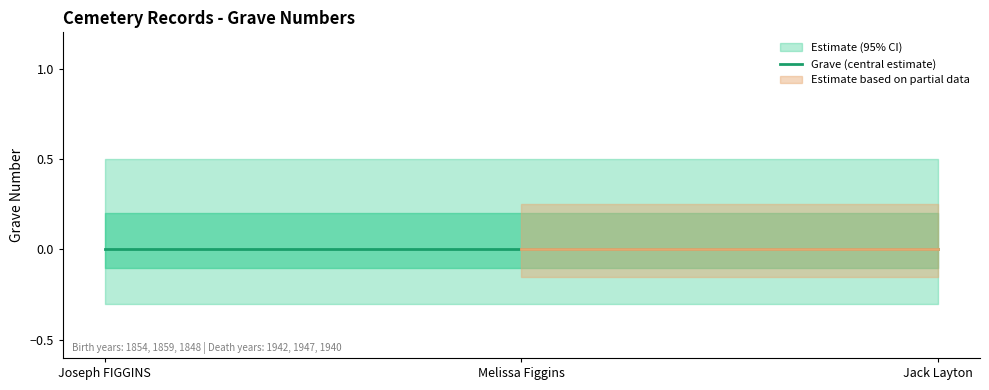

What is the label of the 1st point from the left?

Joseph FIGGINS